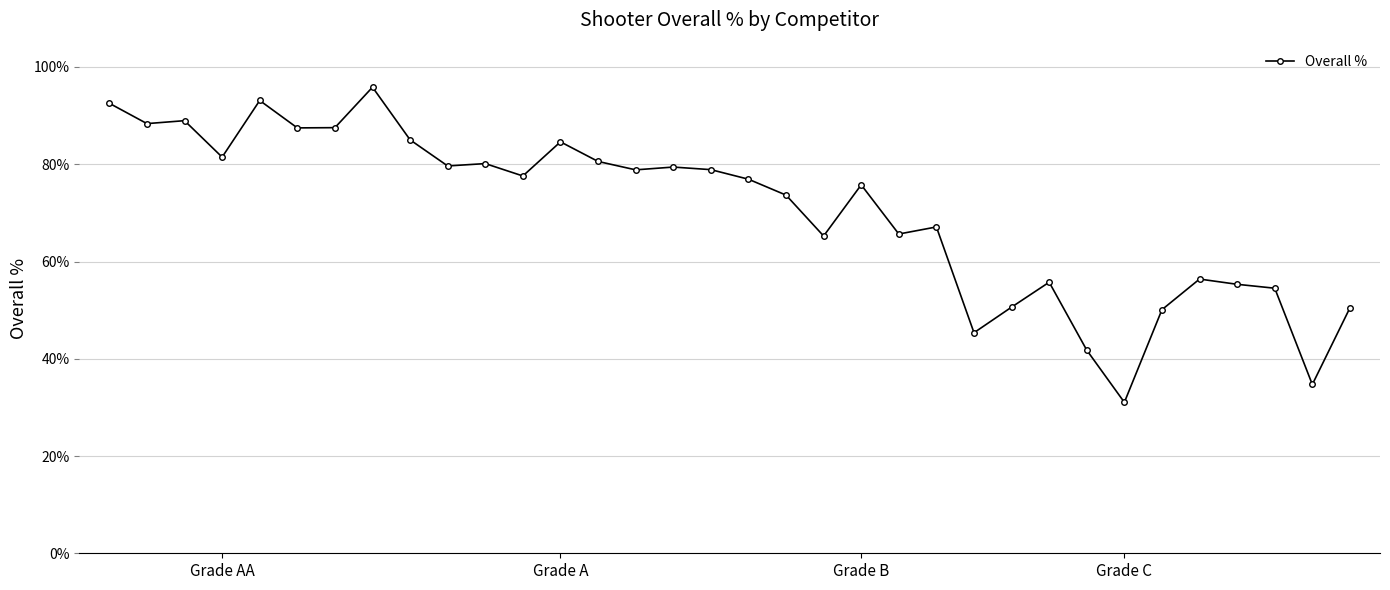

Is this an area chart (filled region under the line)?

No